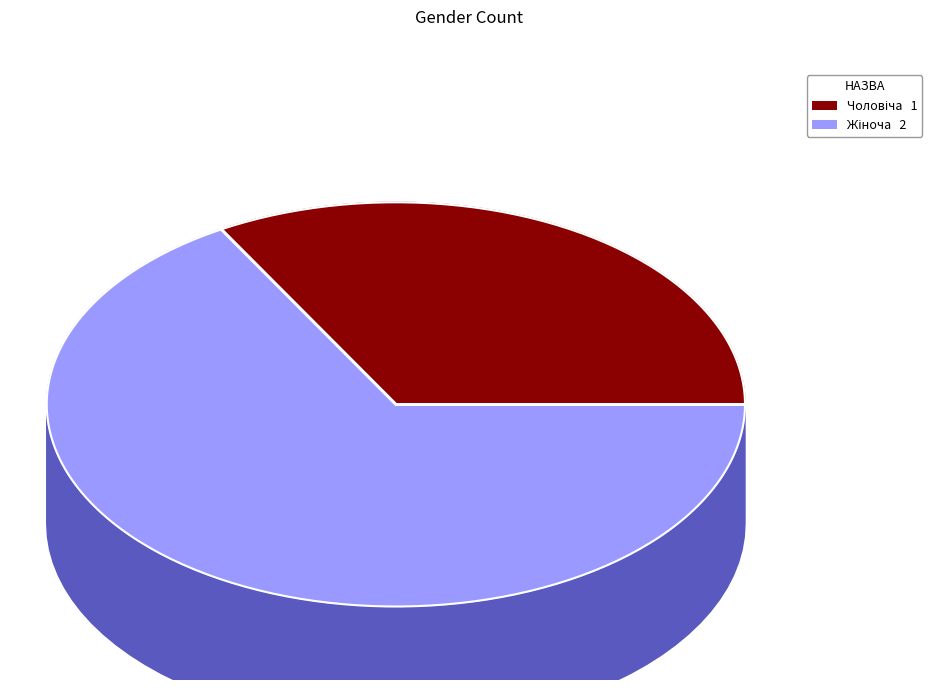

Rank the categories by value from highest to lowest.

Жіноча, Чоловіча